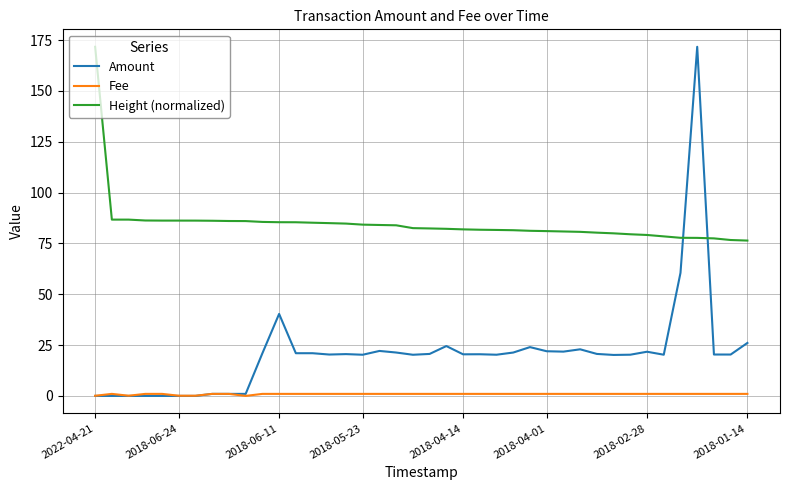

Which series has the largest range (max minus min)?

Amount